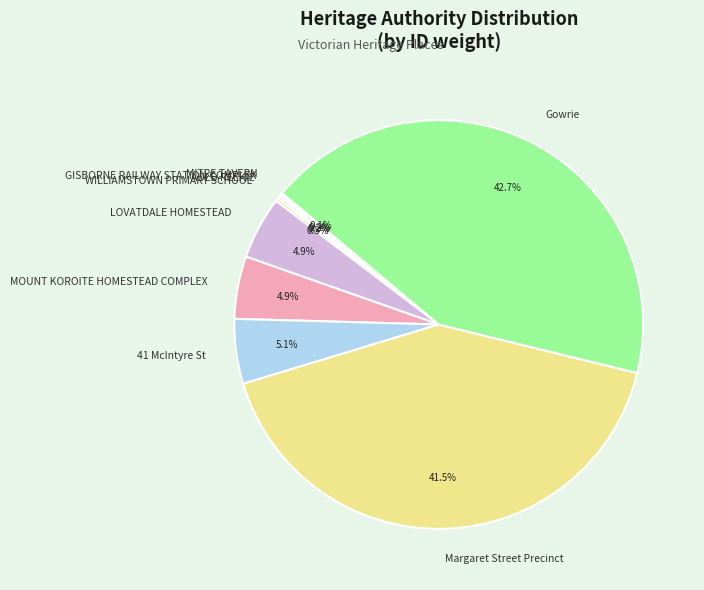

Does any single category account for the majority?

No